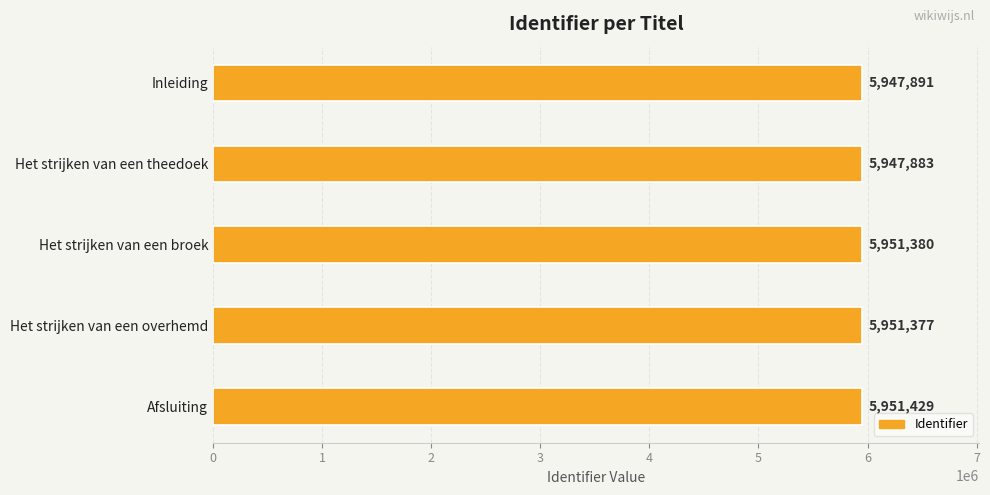

List the labels in order of value, largest first.

Afsluiting, Het strijken van een broek, Het strijken van een overhemd, Inleiding, Het strijken van een theedoek